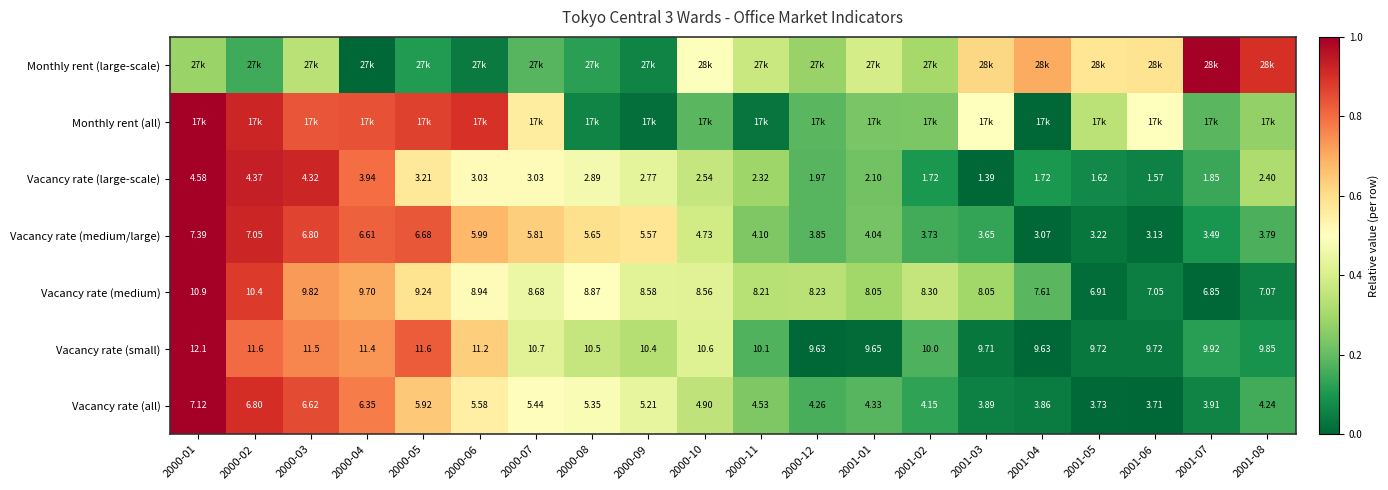

How many series are shown in this chart?

7